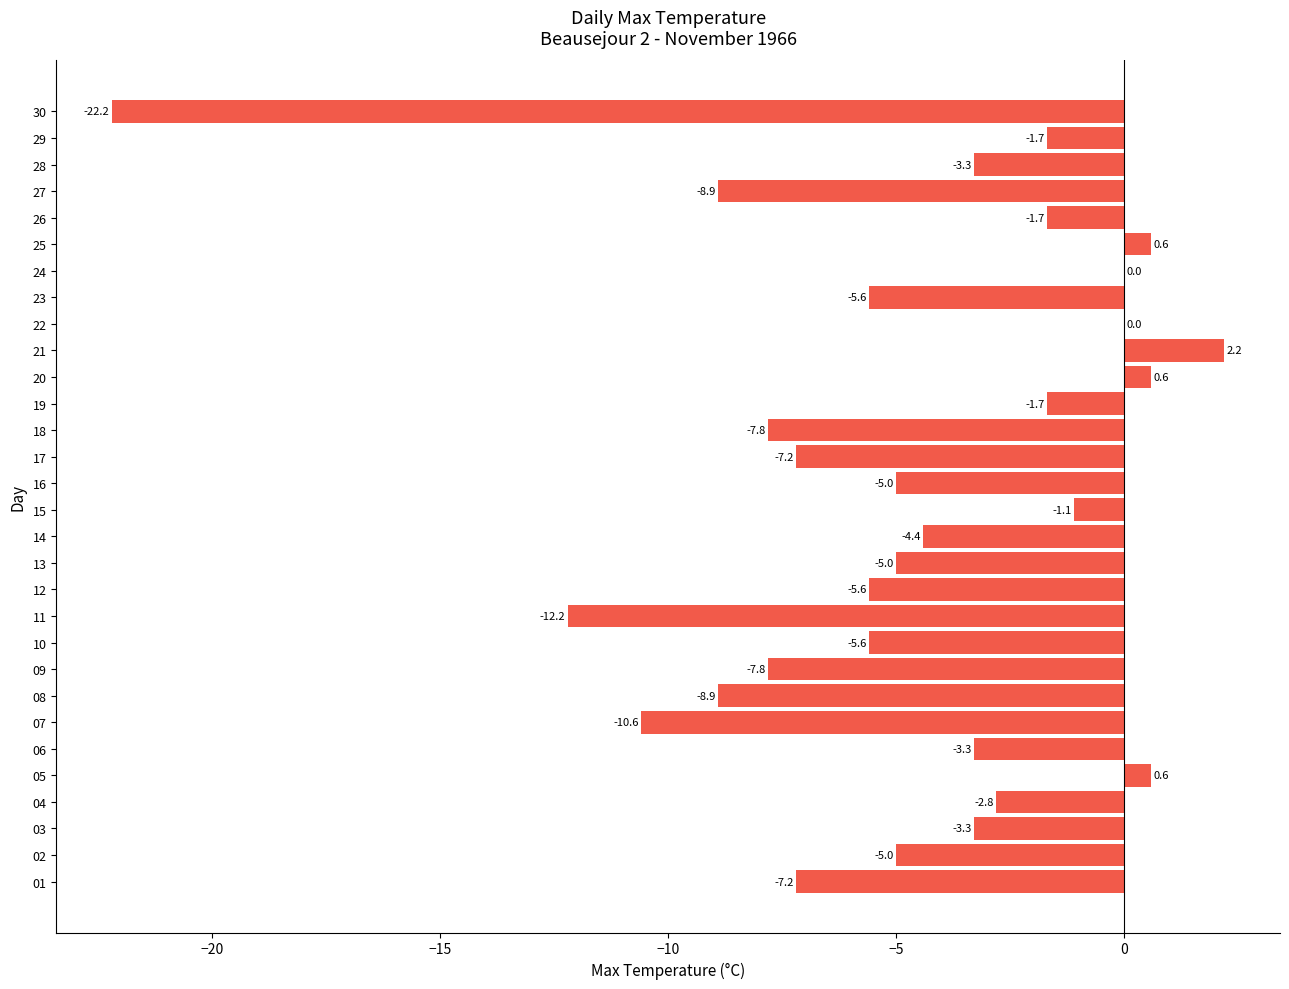

The chart shows a value of -1.7 at 26. True or false?

True